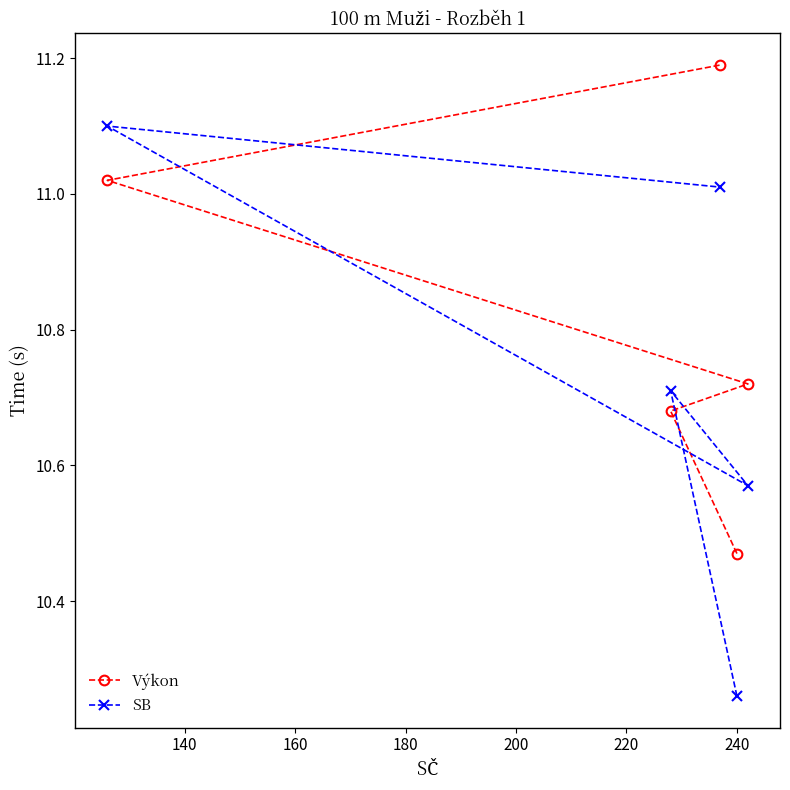

True or false: SB and Výkon intersect in this chart.

True